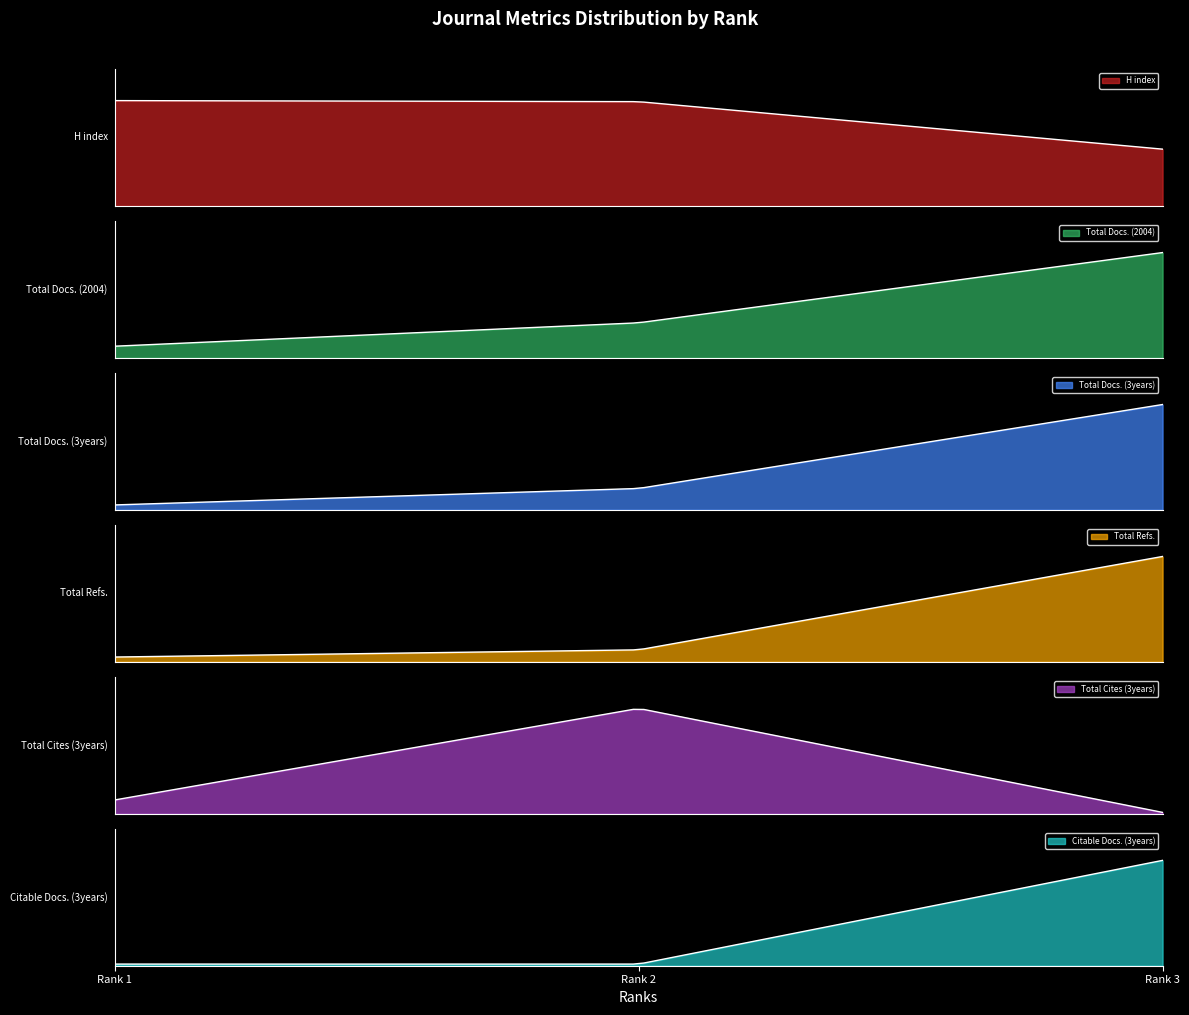

Rank the series at Rank 1 from highest to lowest value.

H index, Total Cites (3years), Total Refs., Total Docs. (3years), Total Docs. (2004), Citable Docs. (3years)